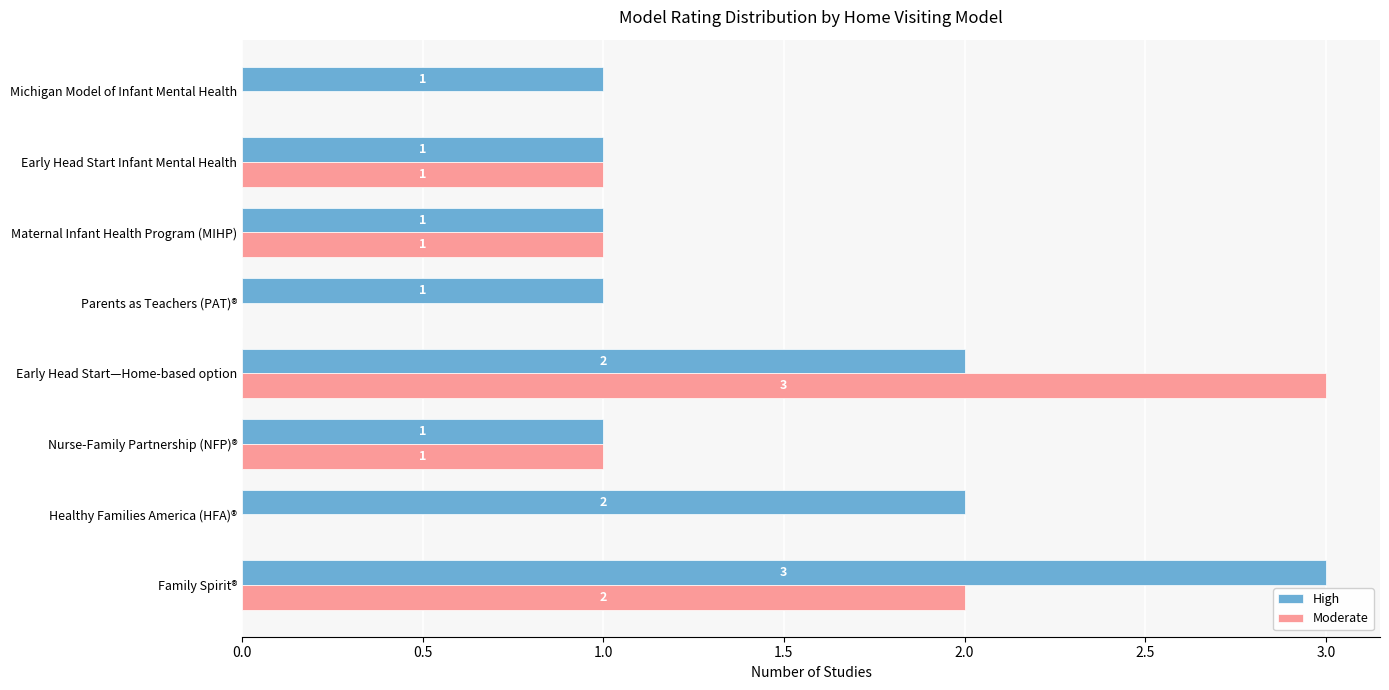

What is the highest value of the High series?

3